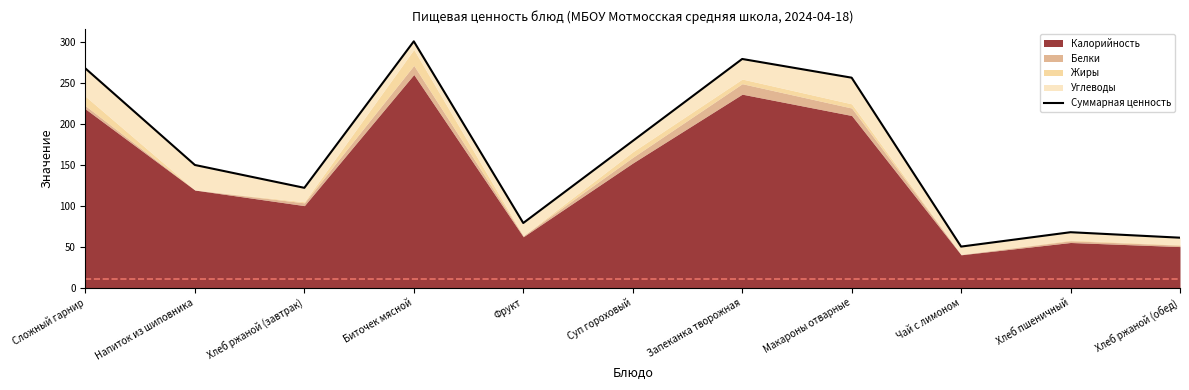

What is the change in value from Сложный гарнир to Хлеб ржаной (обед)?

-206.5